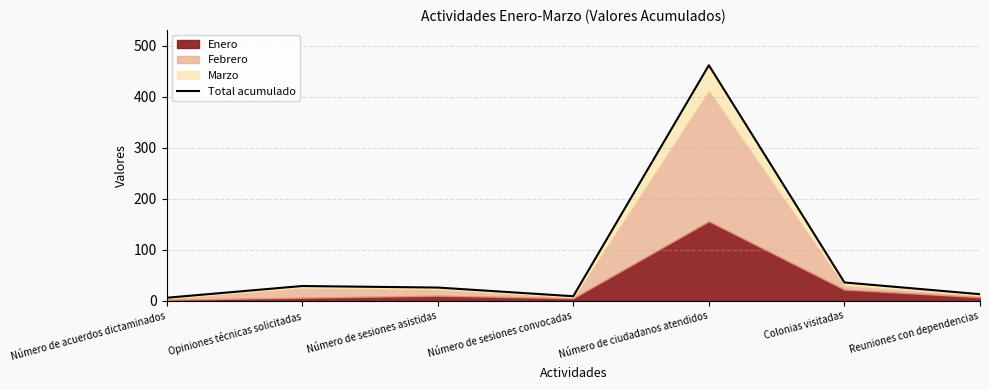

What is the difference between the maximum and minimum values?

456